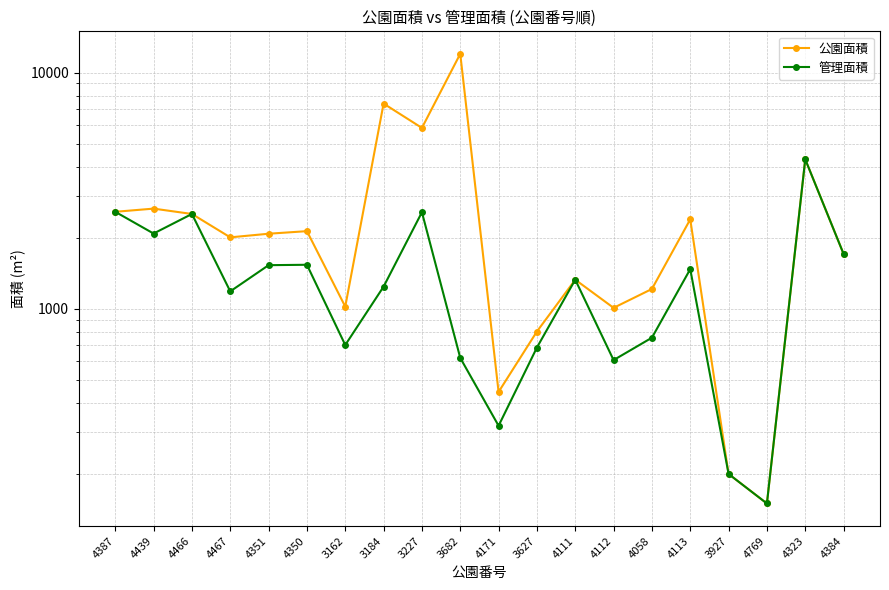

At how many categories does at least one series exceed 3654?

4